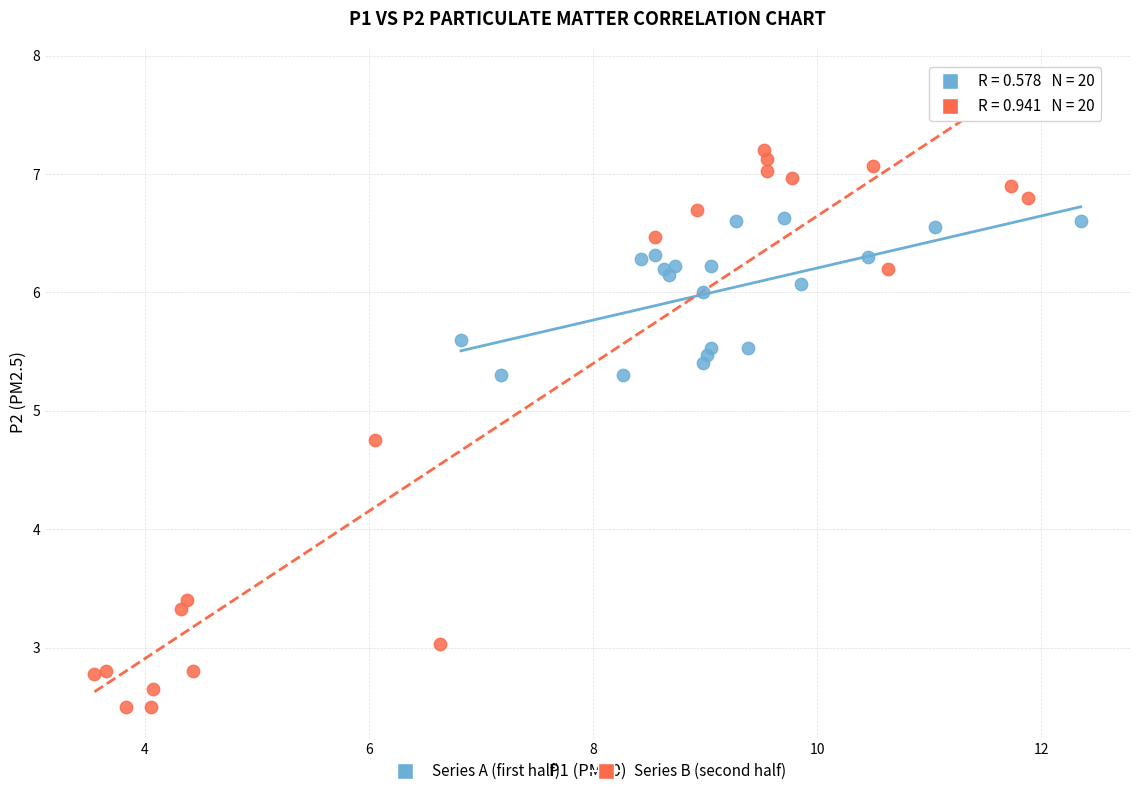

Which series reaches the maximum Y coordinate?

Series B (second half)